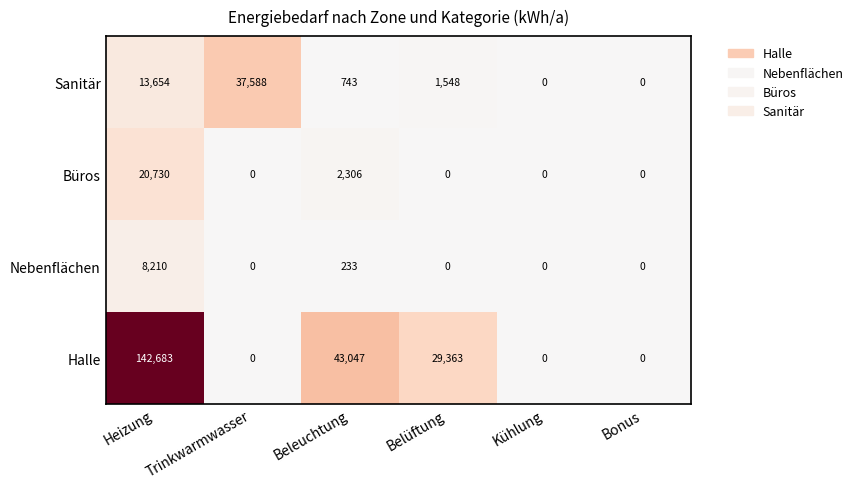

How many categories are shown in the chart?

6